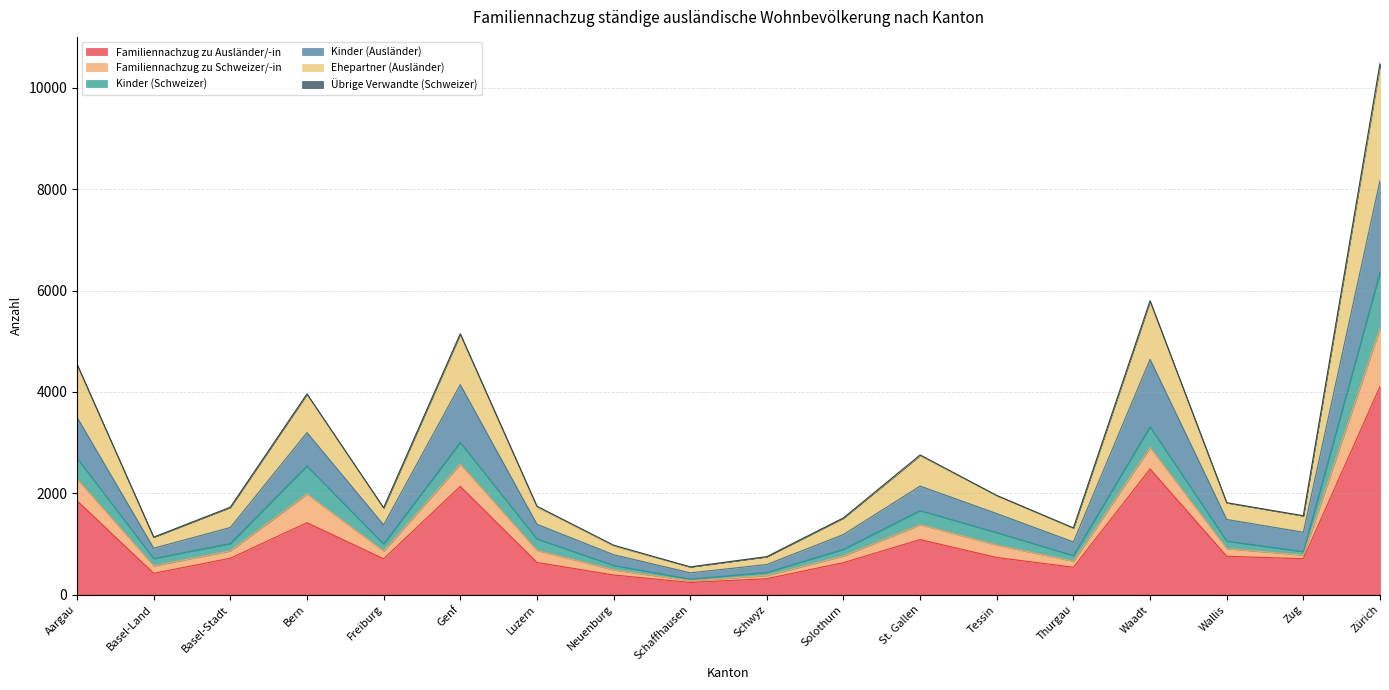

At which category is the sum across all series the highest?

Zürich